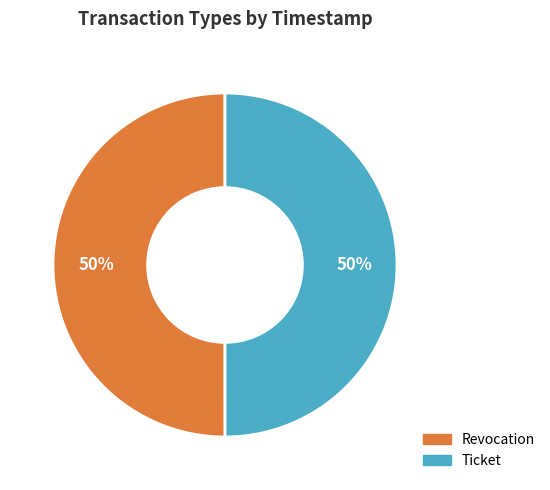

True or false: Ticket accounts for 50% of the total.

True